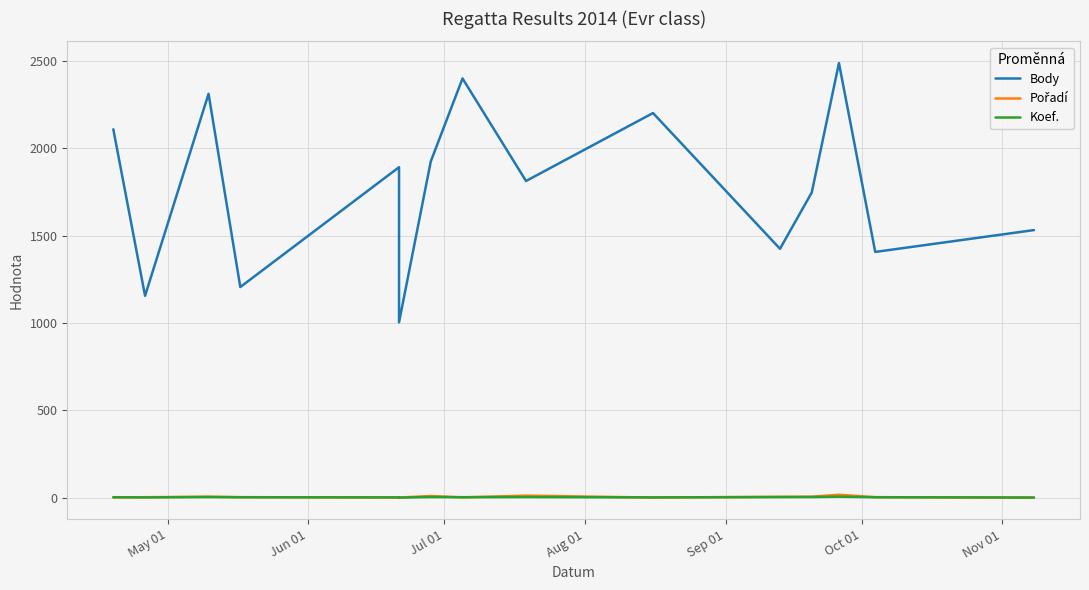

True or false: Body and Koef. intersect in this chart.

False